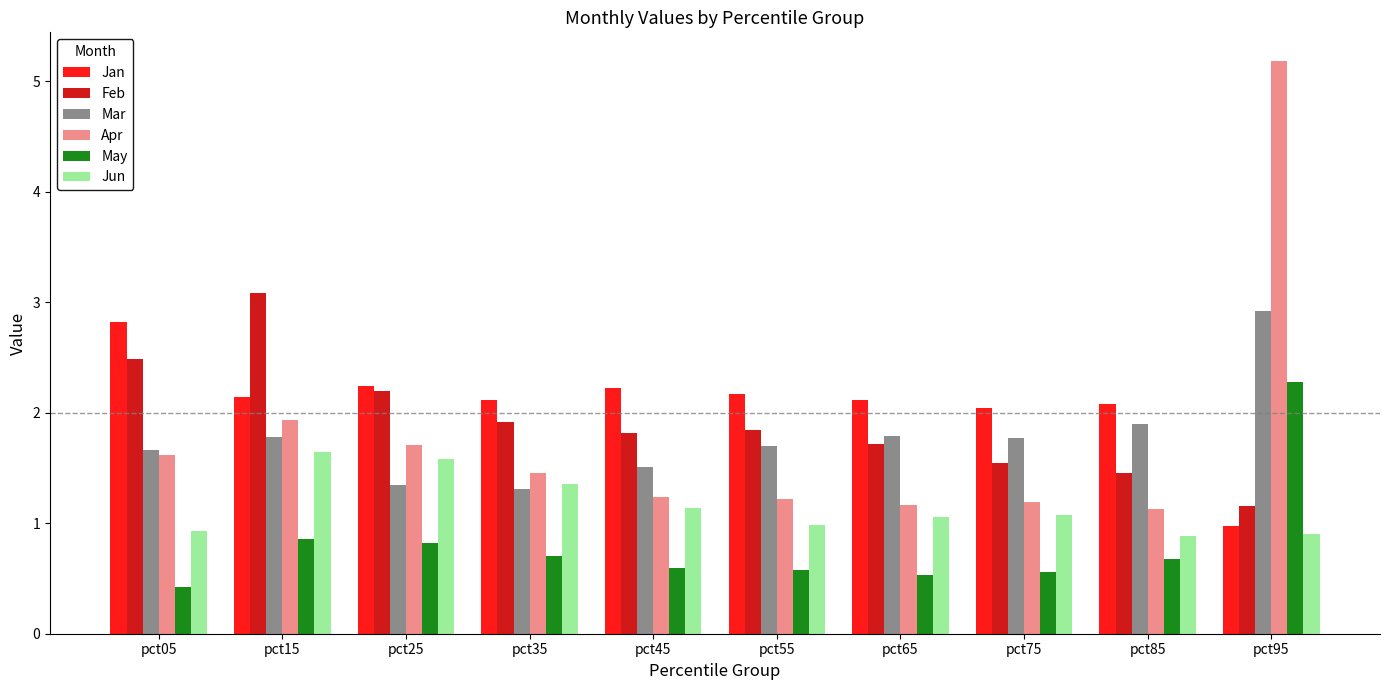

Reading right to left, transcribe all the data shown in this chart.

Jan: 1.0	2.1	2.0	2.1	2.2	2.2	2.1	2.2	2.1	2.8
Feb: 1.2	1.5	1.5	1.7	1.8	1.8	1.9	2.2	3.1	2.5
Mar: 2.9	1.9	1.8	1.8	1.7	1.5	1.3	1.3	1.8	1.7
Apr: 5.2	1.1	1.2	1.2	1.2	1.2	1.5	1.7	1.9	1.6
May: 2.3	0.7	0.6	0.5	0.6	0.6	0.7	0.8	0.9	0.4
Jun: 0.9	0.9	1.1	1.1	1.0	1.1	1.4	1.6	1.6	0.9